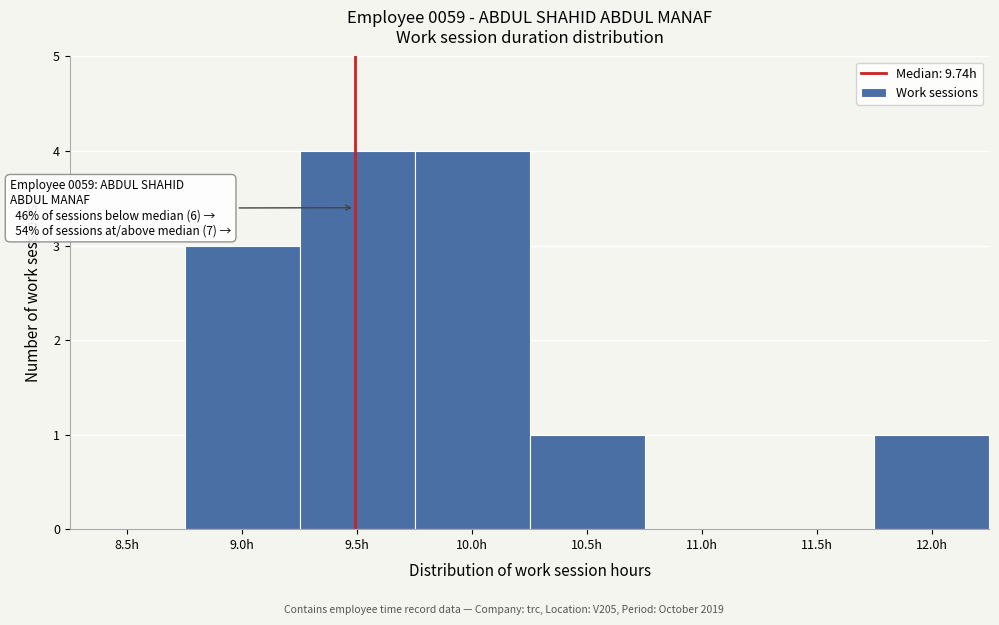

Reading right to left, extract all data points from this chart.

12.0h=1	11.5h=0	11.0h=0	10.5h=1	10.0h=4	9.5h=4	9.0h=3	8.5h=0